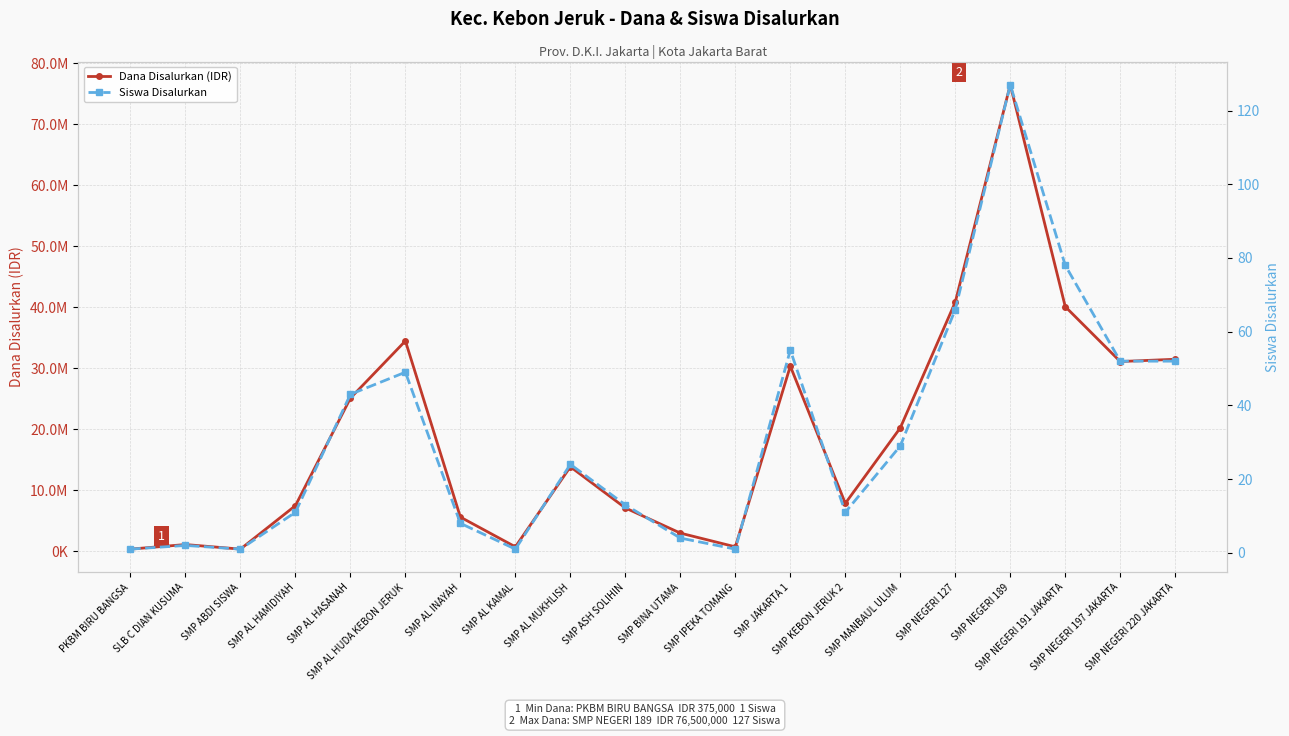

Is it true that Siswa Disalurkan equals 6 at SMP BINA UTAMA?

False